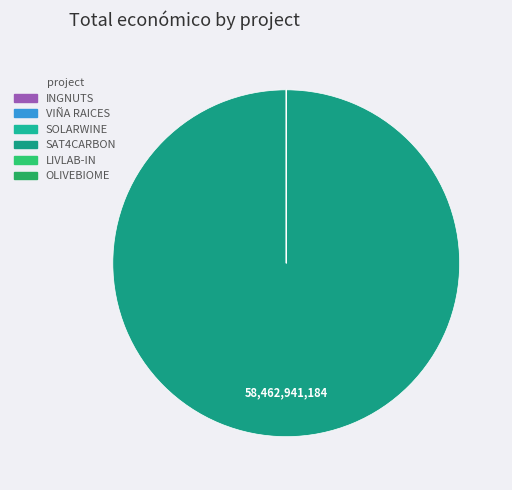

How many segments does this pie chart have?

6